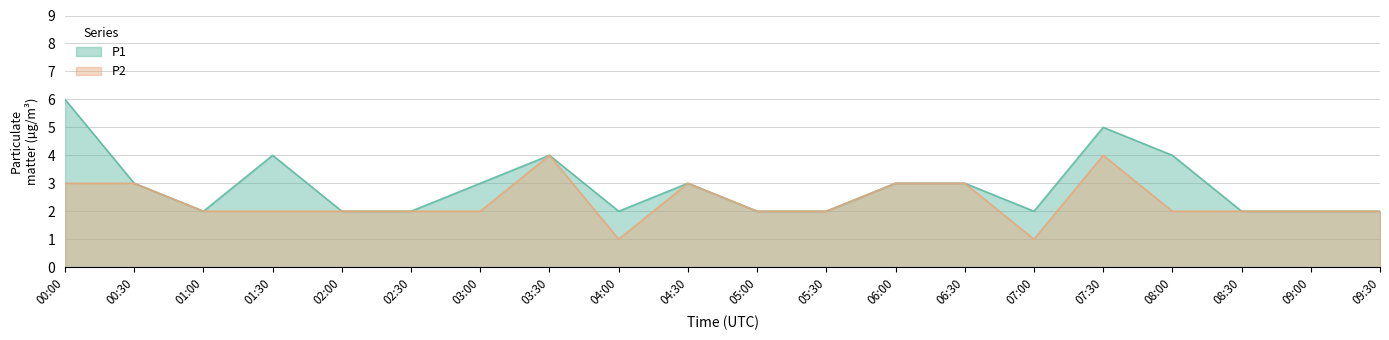

The value of P2 at 00:30 is 3. True or false?

True